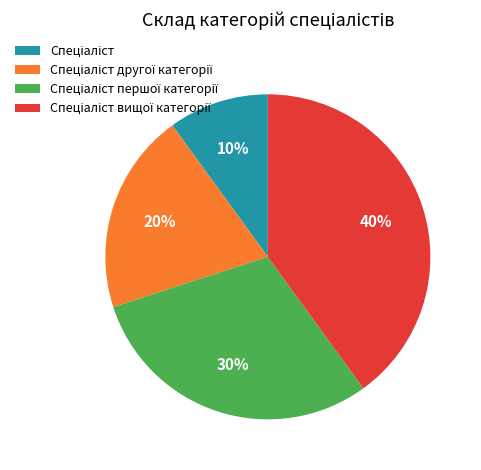

To the nearest percent, what is the average slice percentage?

25%